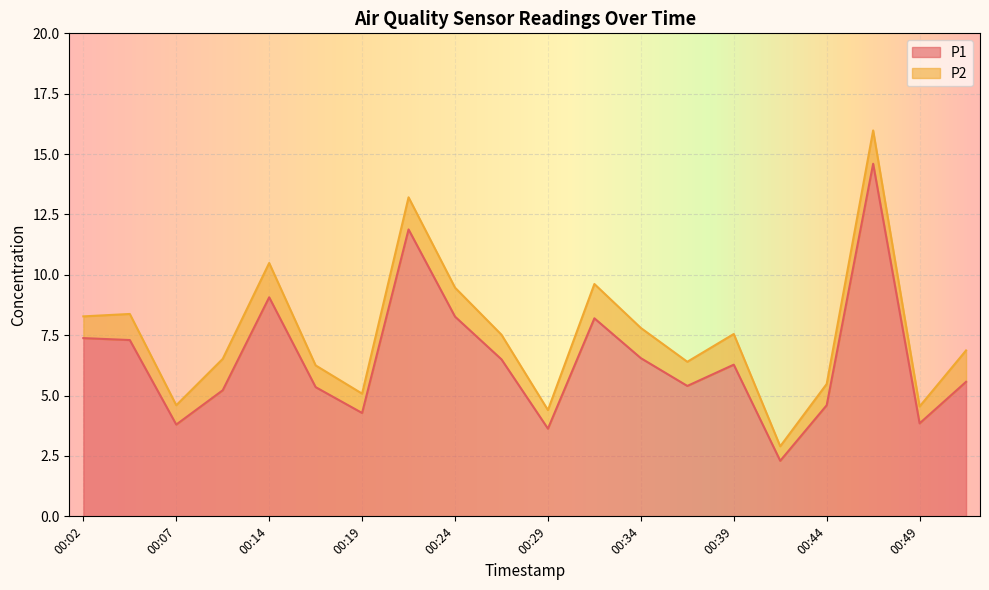

Where does the data first go above 6?

00:02